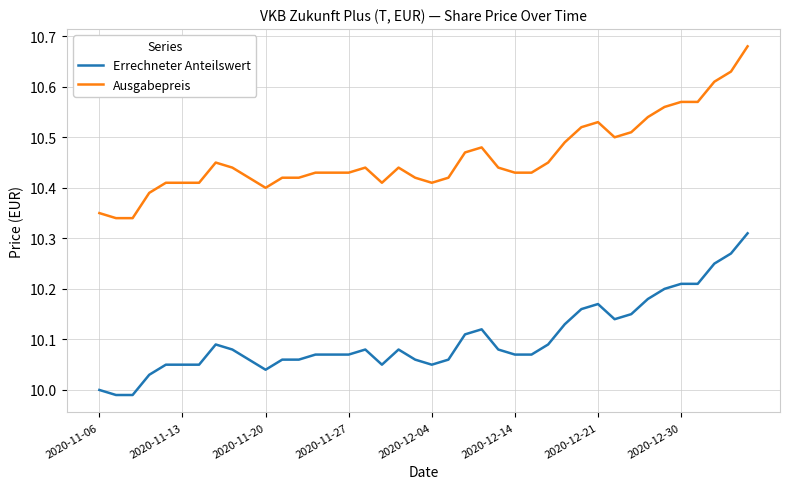

True or false: Errechneter Anteilswert and Ausgabepreis cross at least once.

False